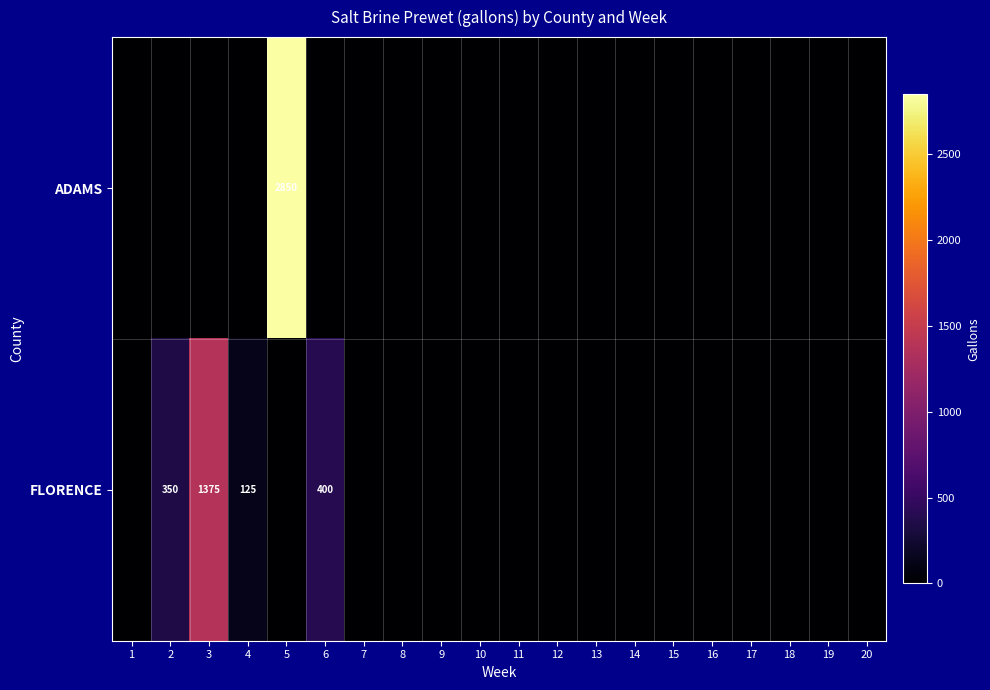

The value of FLORENCE at 6 is 142. True or false?

False